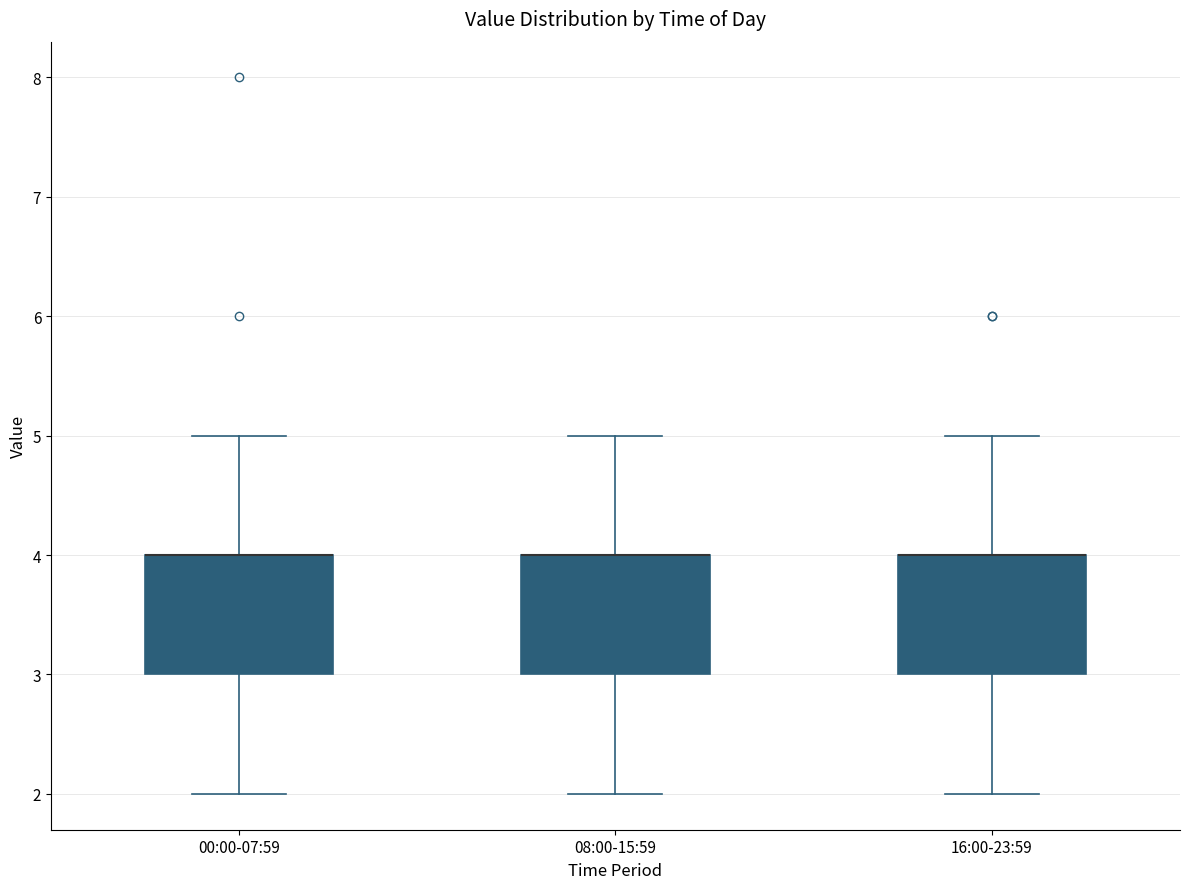

Reading left to right, read every box against the y-axis: the position of its median line, the range the box covers, and the ends of its whiskers. The values are not printed on the chart, so give them approximately, as read against the axis.

00:00-07:59: median 4 (drawn on the box's upper edge), box 3 to 4, whiskers 2 to 5
08:00-15:59: median 4 (drawn on the box's upper edge), box 3 to 4, whiskers 2 to 5
16:00-23:59: median 4 (drawn on the box's upper edge), box 3 to 4, whiskers 2 to 5